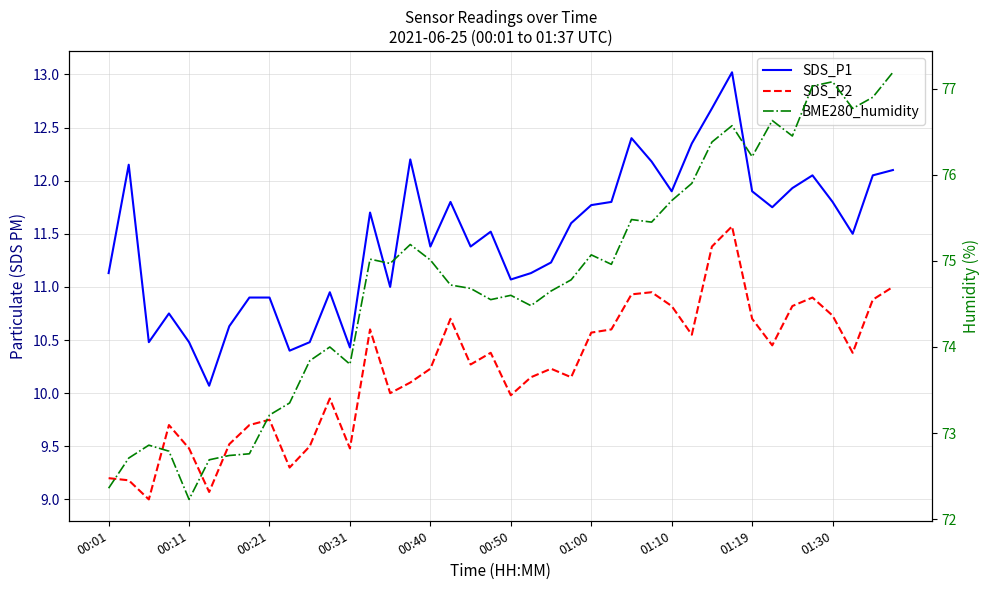

At which label does BME280_humidity first exceed 74?

13